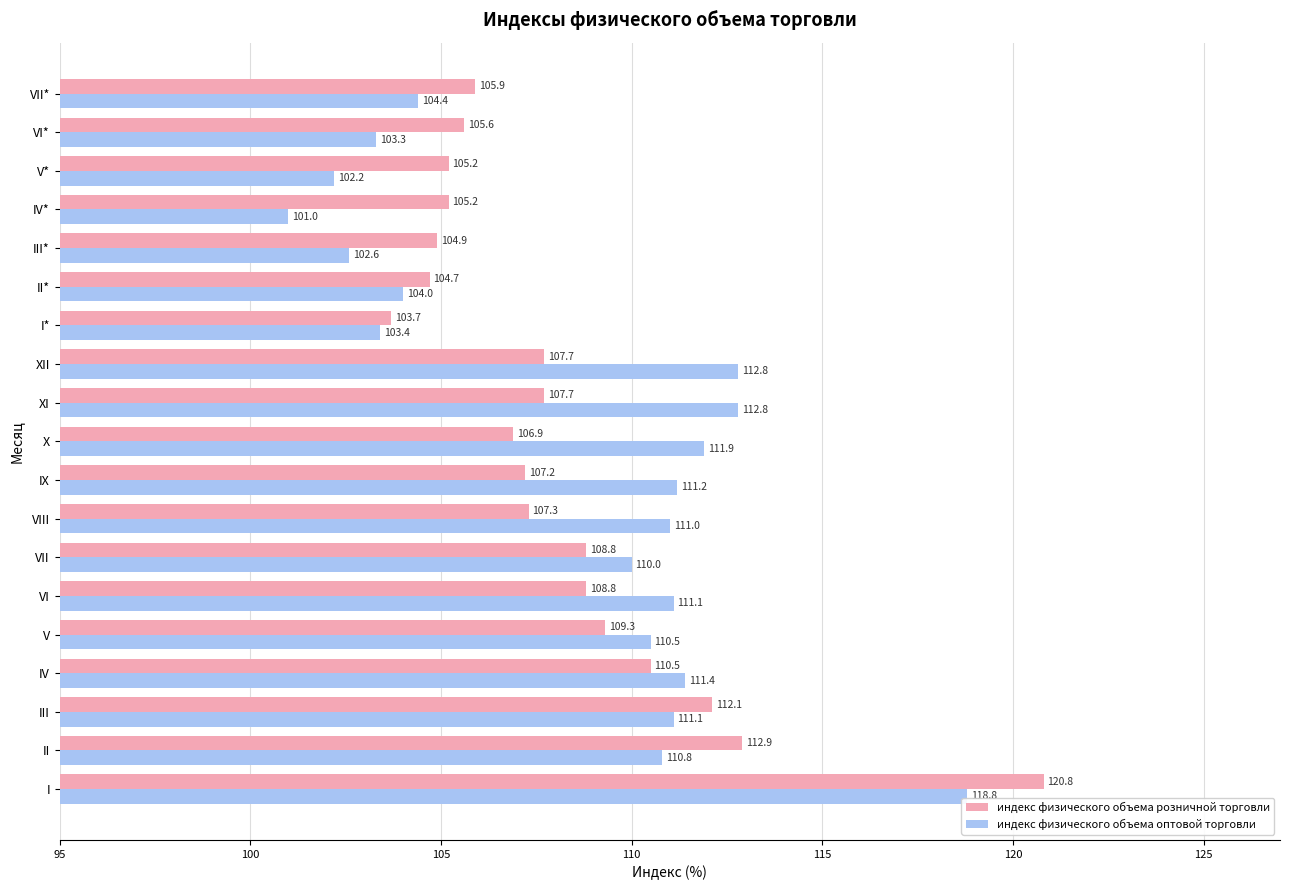

How many values in the индекс физического объема оптовой торговли series are below 110?

7